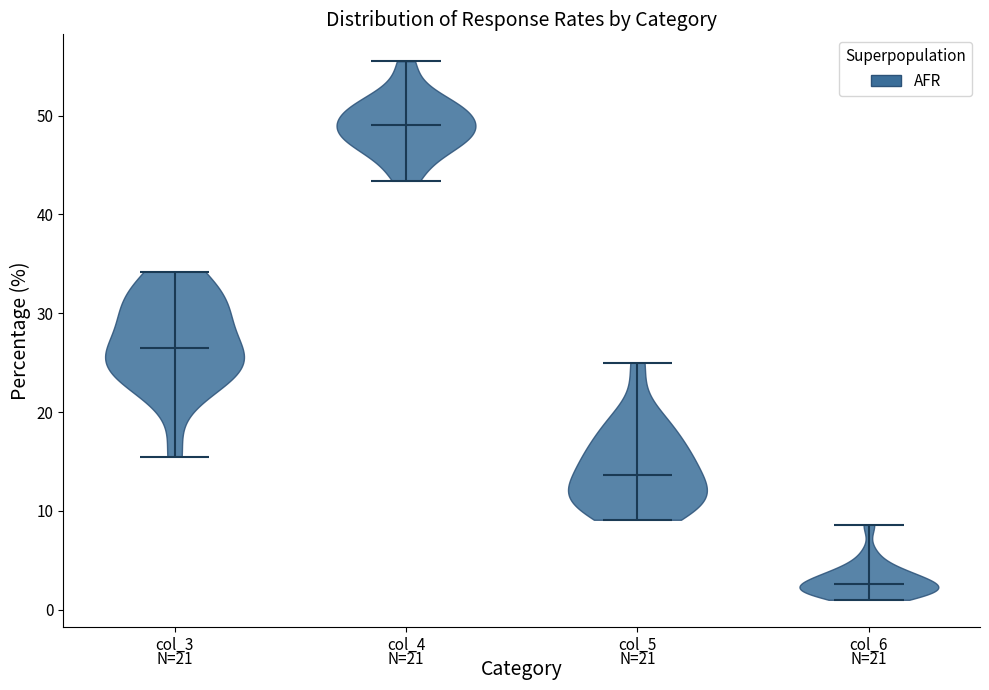

Reading left to right, read every violin against the y-axis: where its median line is, and the lowest and highest points it reaches. The values are not printed on the chart, so give them approximately, as read against the axis.

col_3: median line 27, lowest point 16, highest point 34
col_4: median line 49, lowest point 43, highest point 56
col_5: median line 14, lowest point 9, highest point 25
col_6: median line 3, lowest point 1, highest point 9